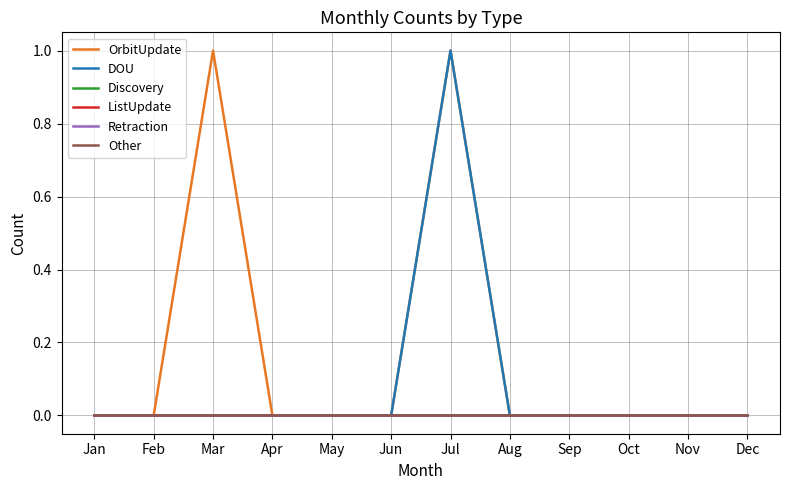

Rank the series at Jun from lowest to highest value.

OrbitUpdate, DOU, Discovery, ListUpdate, Retraction, Other